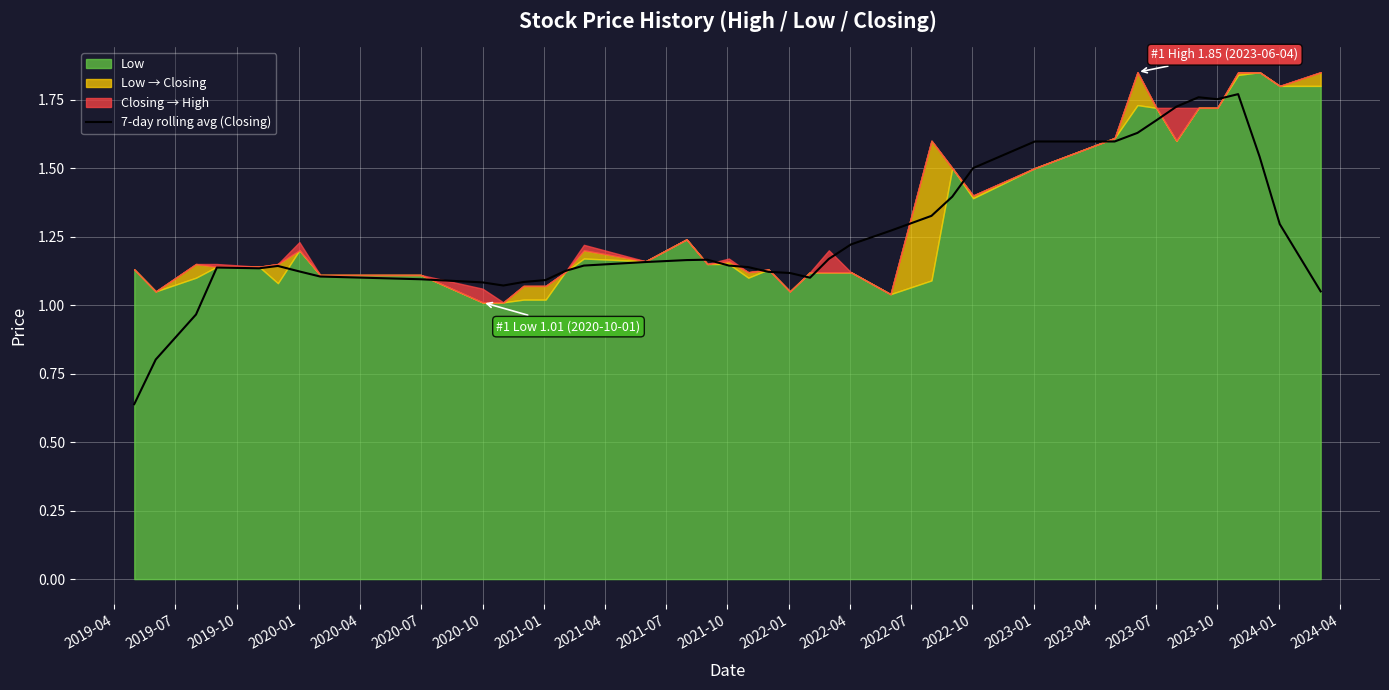

What is the difference between the maximum and minimum values?

1.1